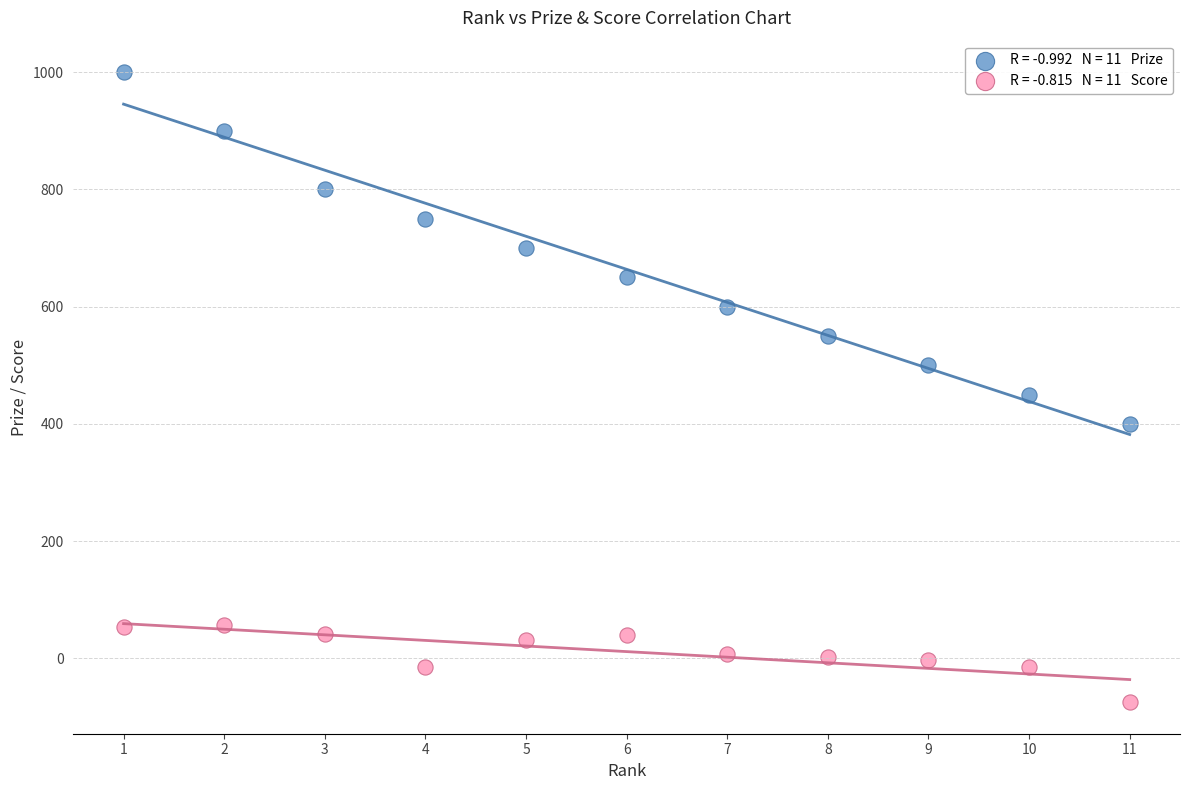

Across all data points, what is the range of Y values (max minus min)?

1075